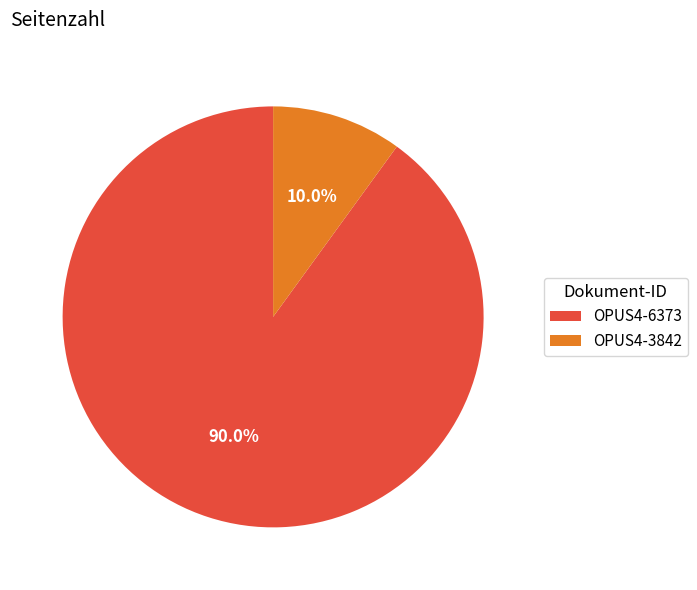

To the nearest percent, what is the difference between the OPUS4-6373 and OPUS4-3842 slice percentages?

80%